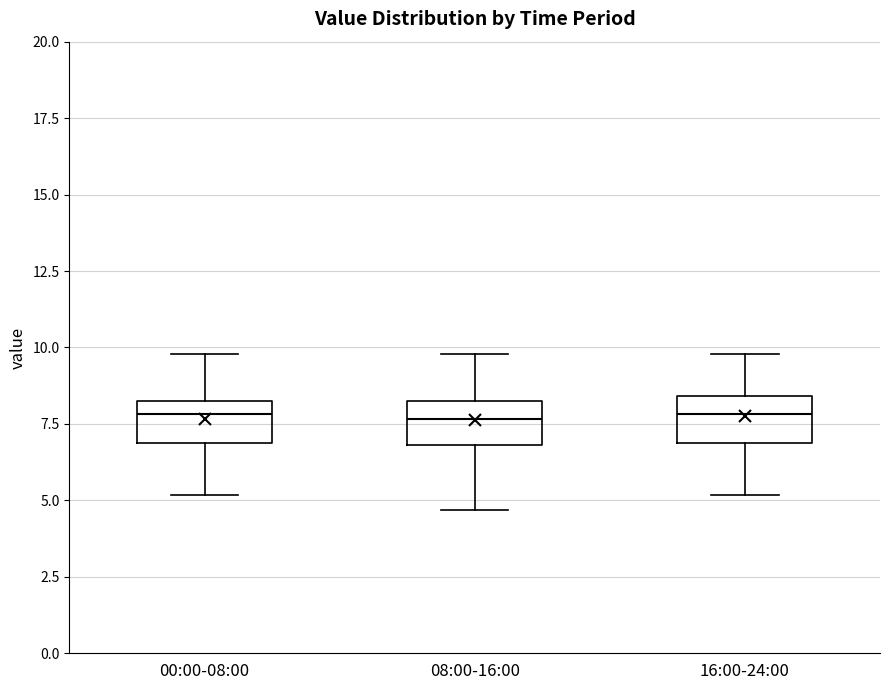

Reading left to right, transcribe this box plot: for each box, give where its median line is, the range the box spans, and where its two whiskers end, as read against the y-axis. The values are not printed on the chart, so give them approximately, as read against the axis.

00:00-08:00: median 8.0, box 7.0 to 8.5, whiskers 5.0 to 10.0
08:00-16:00: median 7.5, box 7.0 to 8.5, whiskers 4.5 to 10.0
16:00-24:00: median 8.0, box 7.0 to 8.5, whiskers 5.0 to 10.0